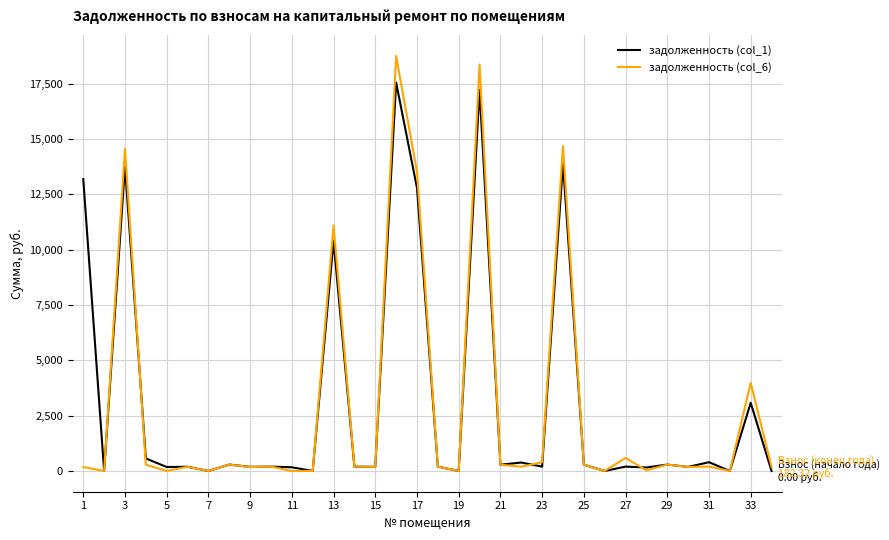

List the series in order of their peak value, highest first.

задолженность (col_6), задолженность (col_1)